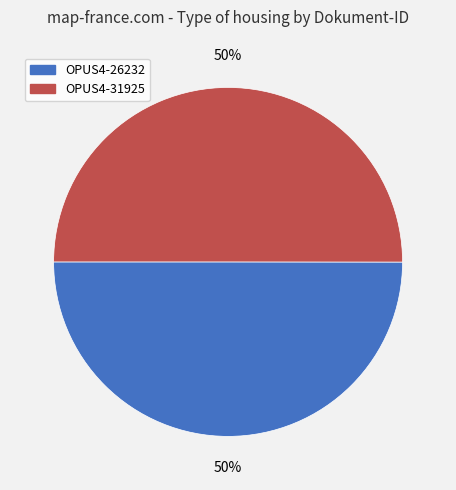

Combined, do OPUS4-31925 and OPUS4-26232 account for over 50%?

Yes